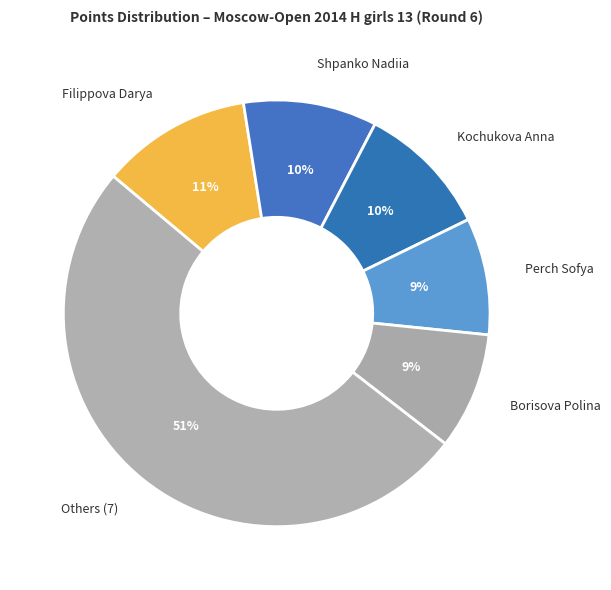

True or false: Kochukova Anna accounts for 10% of the total.

True